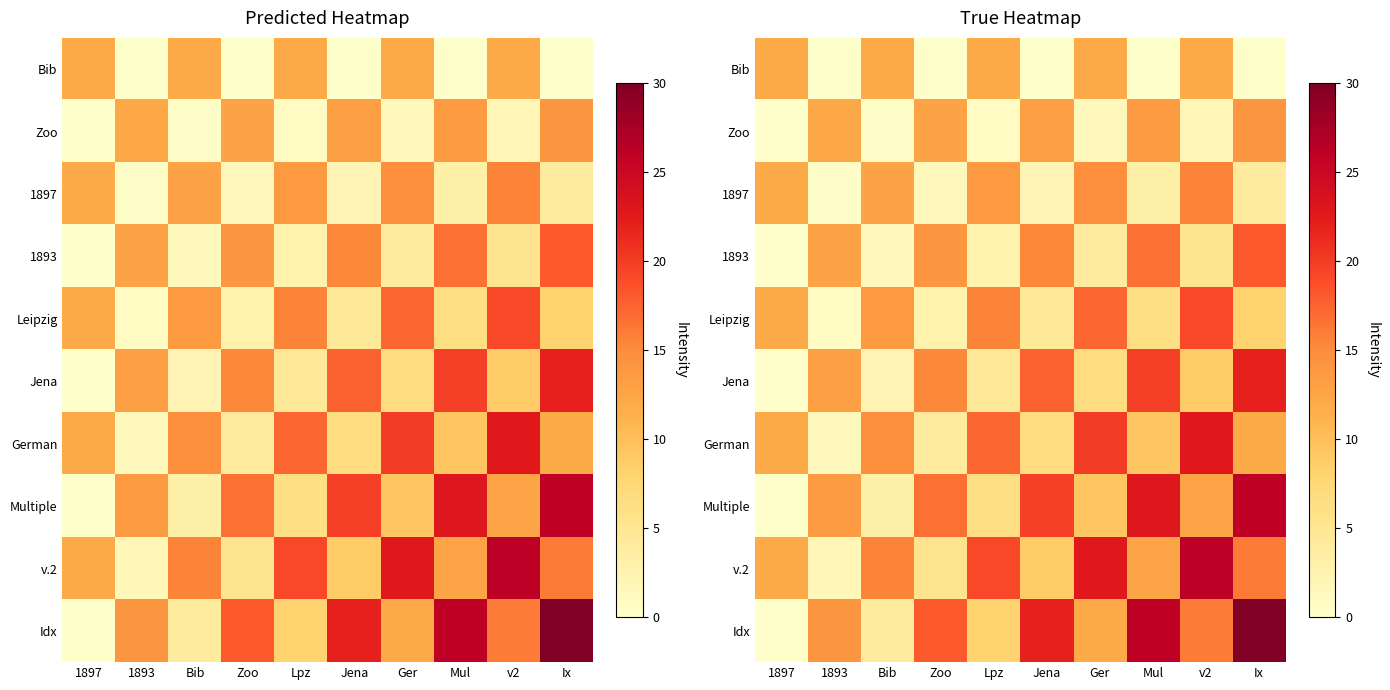

What is the difference between the second highest and minimum values in the Idx series?

26.0